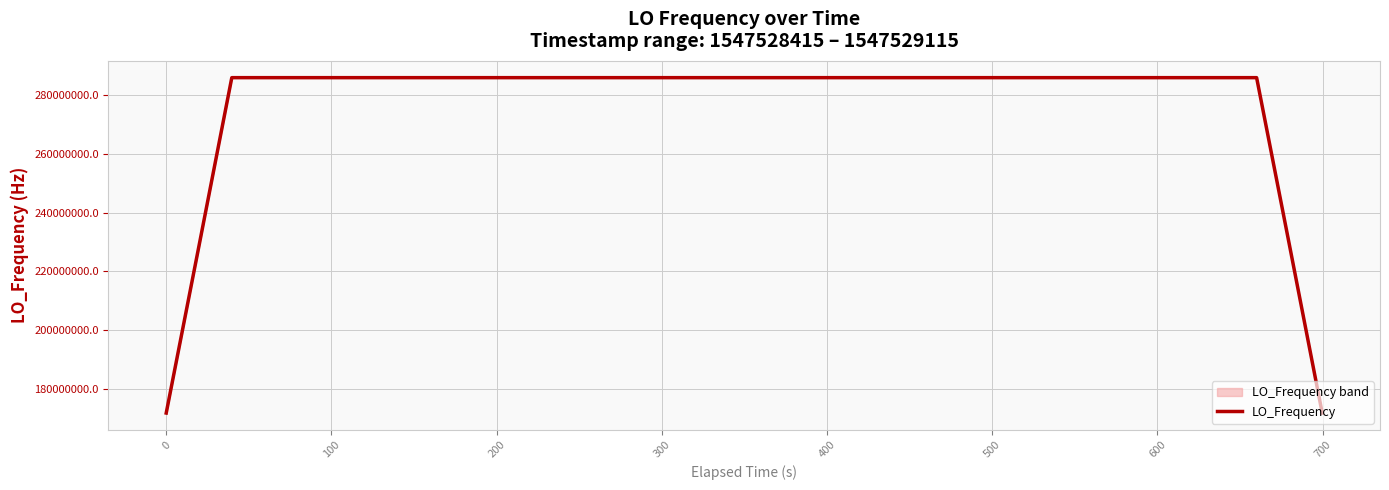

Reading right to left, transcribe all the data shown in this chart.

171628197.9	228837597.8	286046997.6	286046998.4	286046997.6	286046997.5	286046996.8	286046996.0	286046995.3	286046995.7	286046996.0	286046996.4	286046996.7	286046996.6	286046995.8	286046994.6	286046994.0	286046993.3	286046993.5	286046994.3	286046995.1	286046995.7	286046996.6	286046996.5	286046996.8	286046997.4	286046998.4	286046999.3	286047001.1	286047002.2	286047004.2	286047005.0	286047006.0	286047006.0	286047006.3	286047005.5	286047005.7	286047005.0	228837604.1	171628203.2